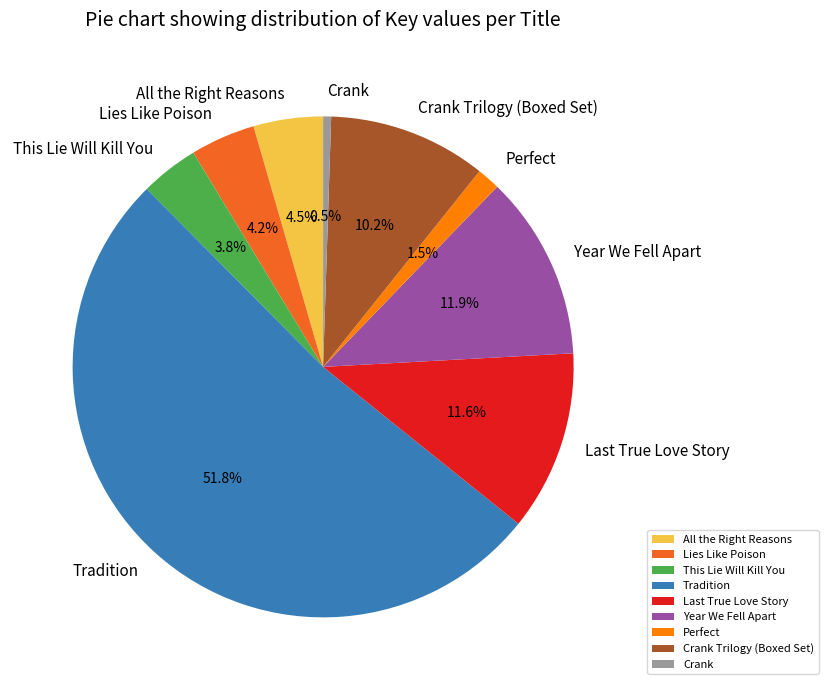

Does Tradition represent more than half of the total?

Yes